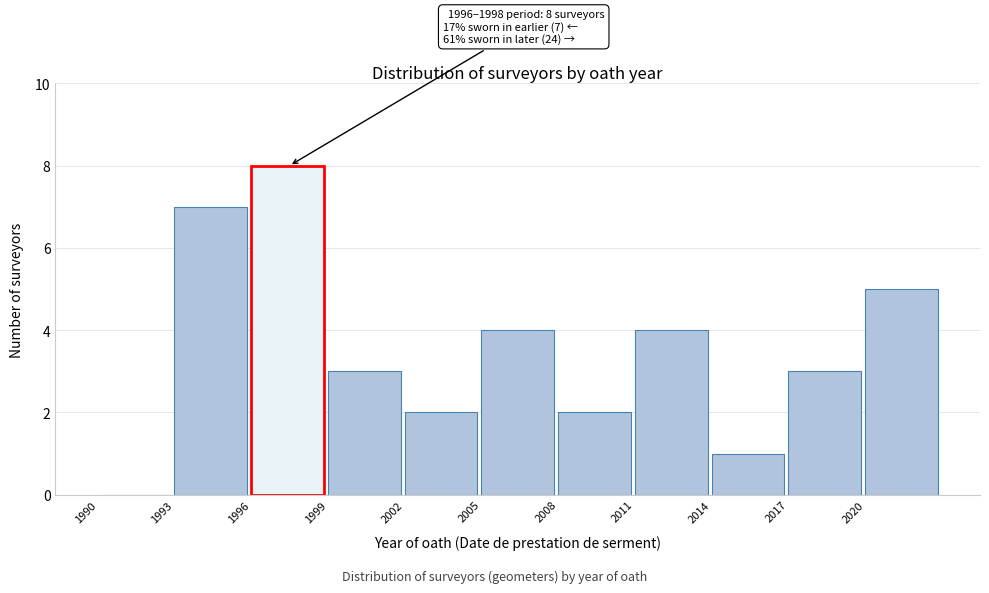

Which range on the x-axis has the tallest bar?

1996 to 1999